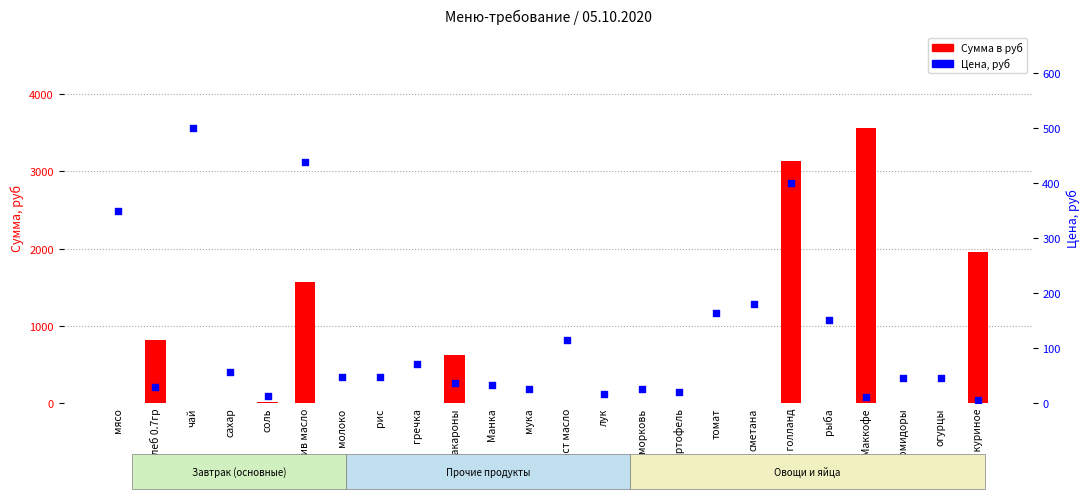

Which series has the largest total across all categories?

Сумма в руб